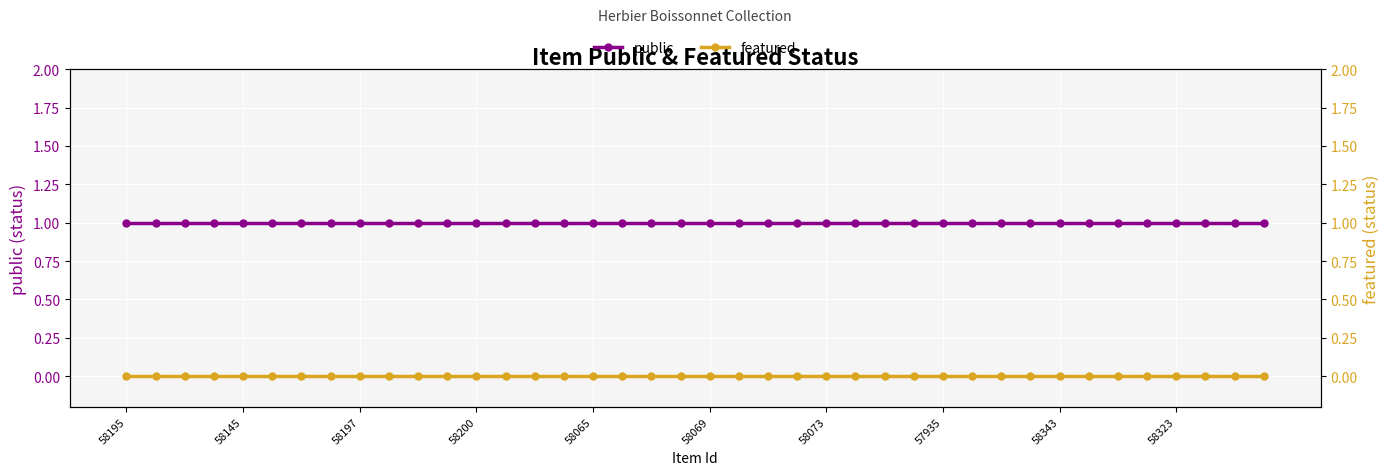

At which category is the sum across all series the highest?

58195